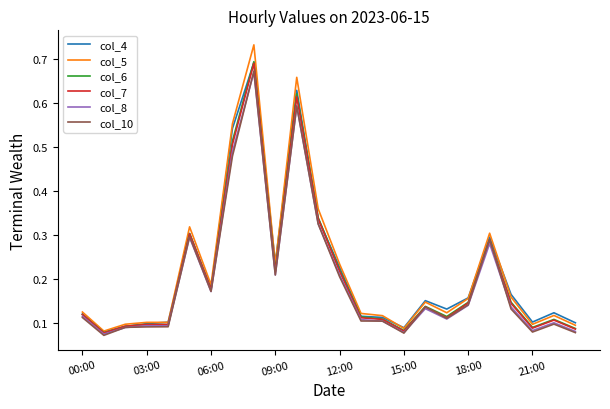

Which series has the largest range (max minus min)?

col_5